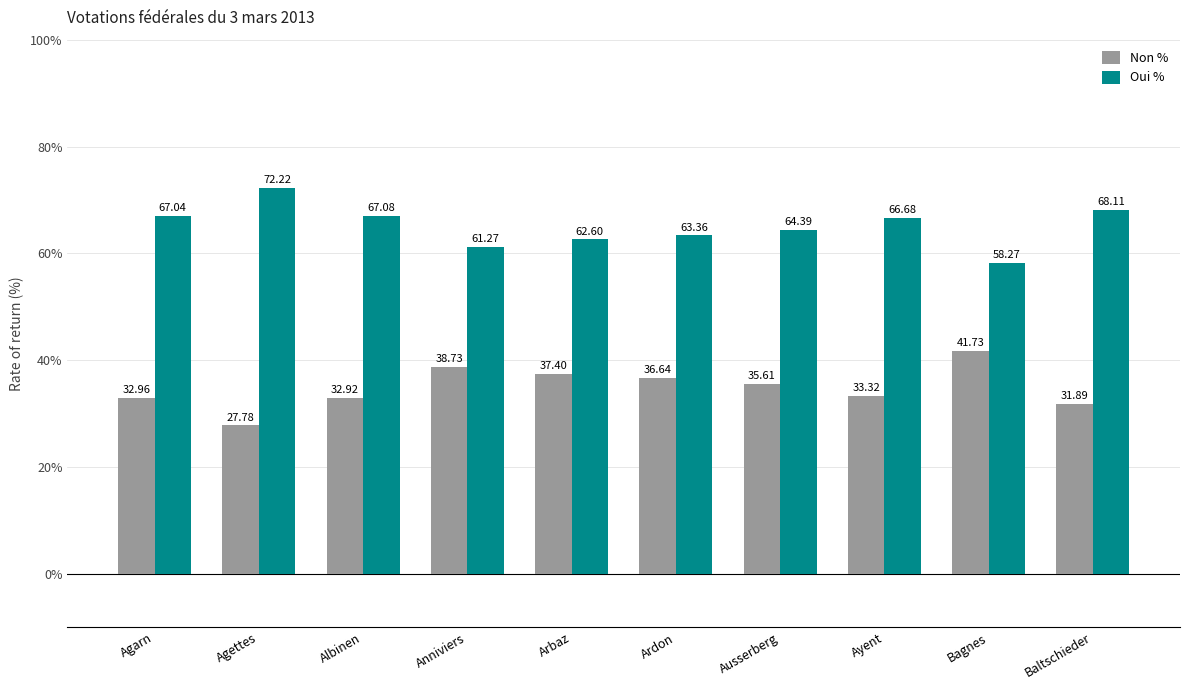

At Ardon, list the series in order from largest to smallest.

Oui %, Non %